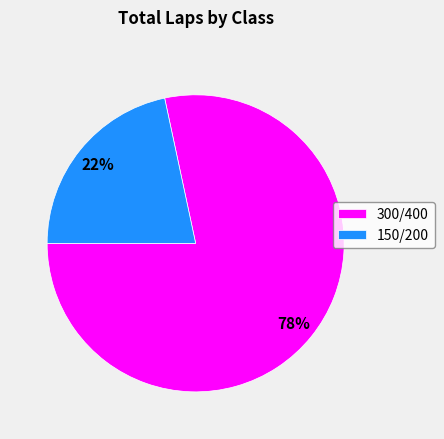

Is it true that 150/200 is 22% of the pie?

True